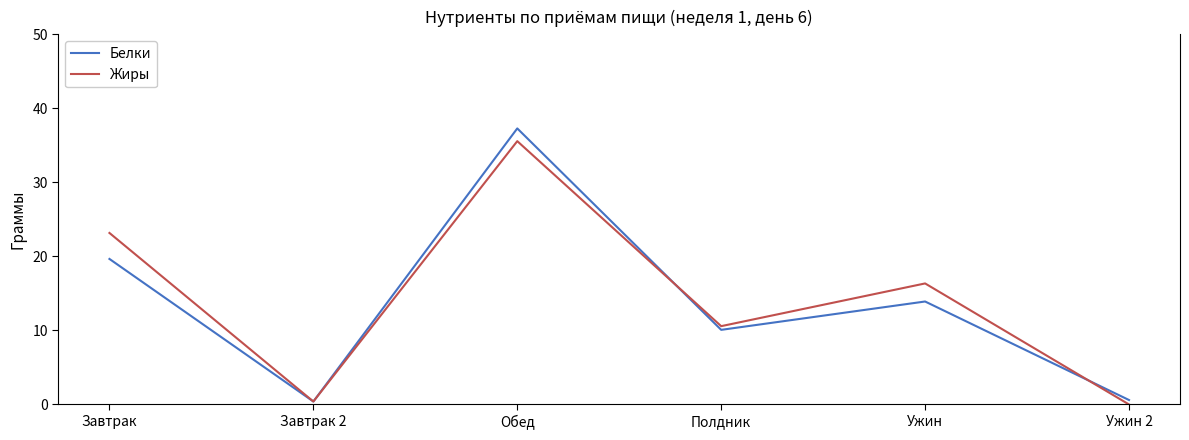

What position from the left is Ужин?

5